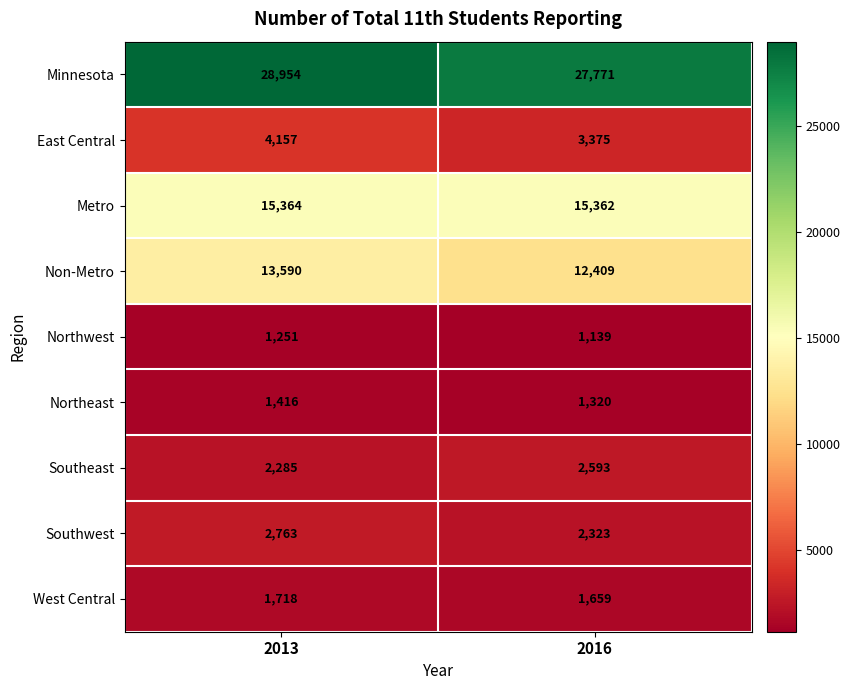

Which category has the highest value in the Southeast series?

2016